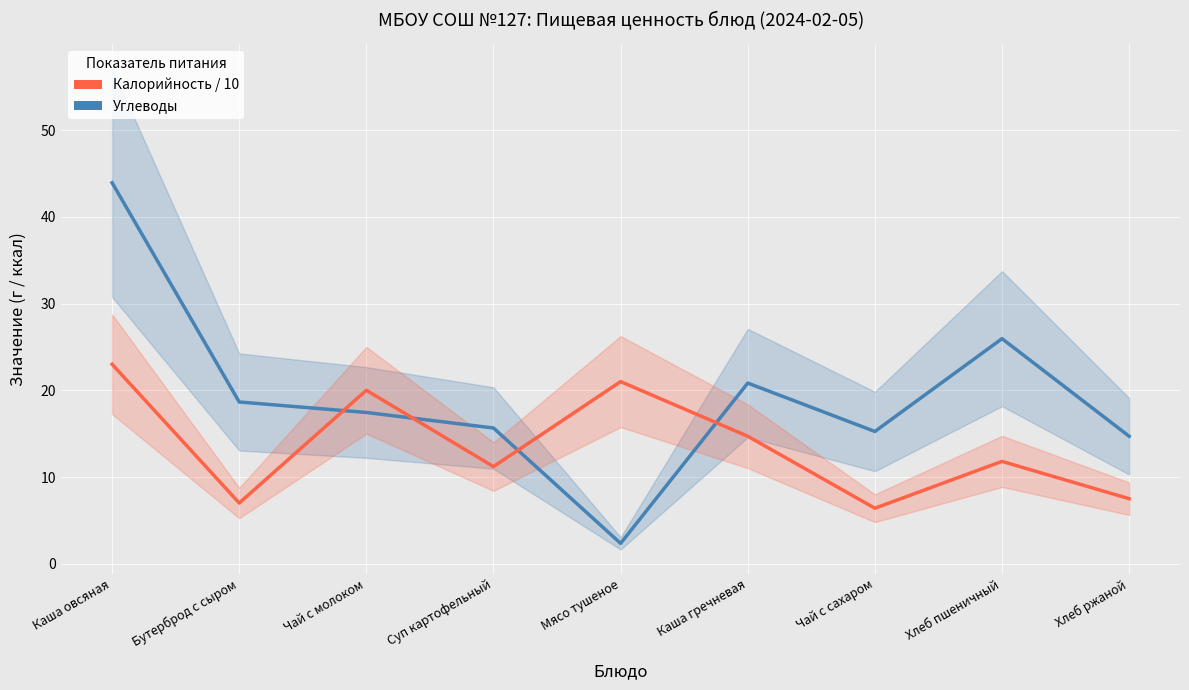

What is the value of the Углеводы point at the 3rd from the left?

17.4